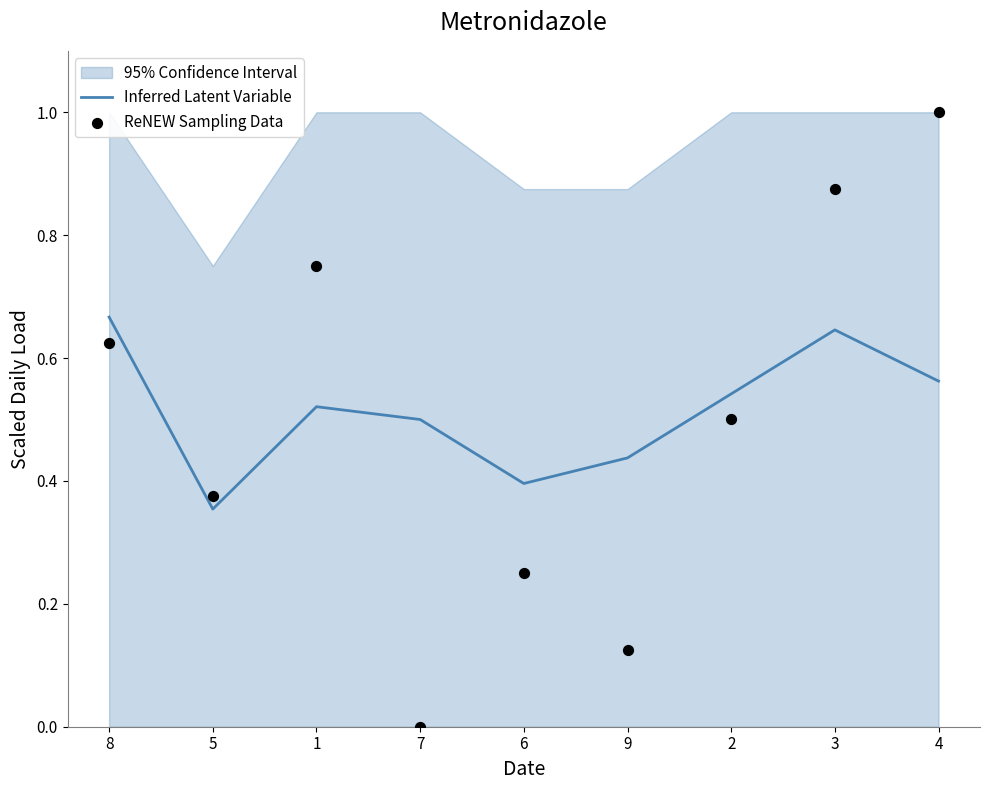

At which category is the sum across all series the highest?

4